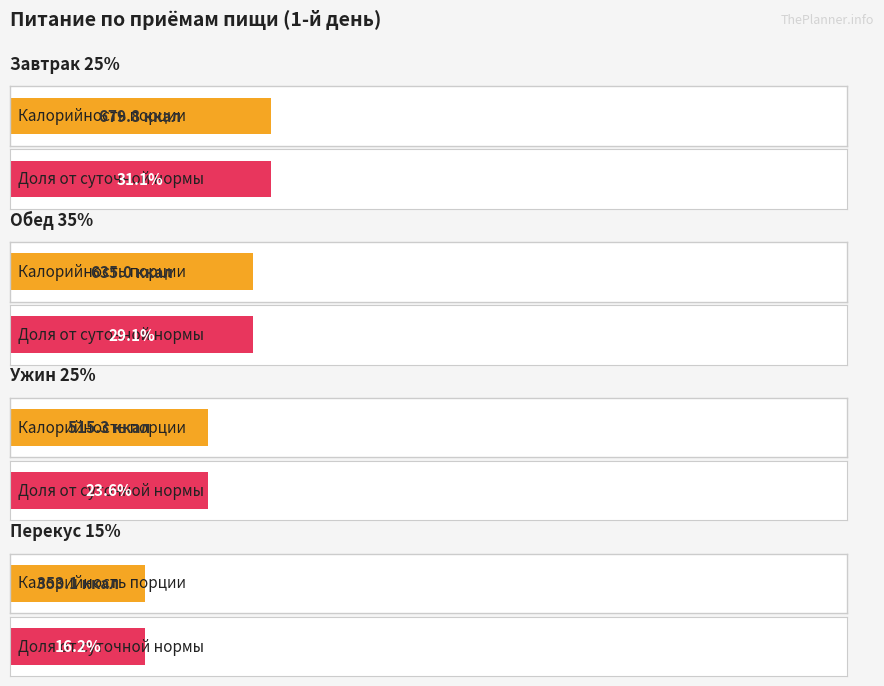

What is the average value of the Калорийность порции series?

545.8